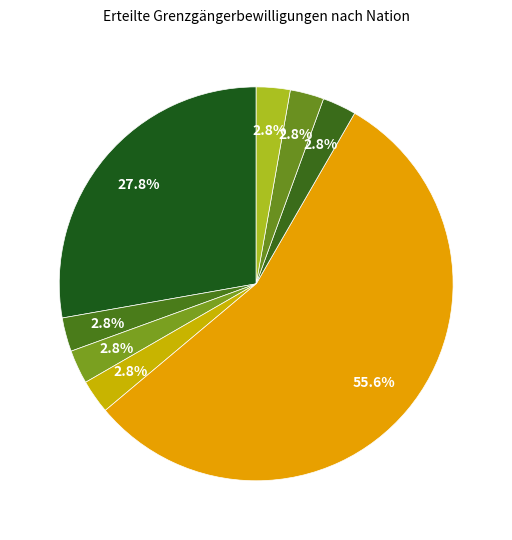

How many slices are in this pie chart?

8